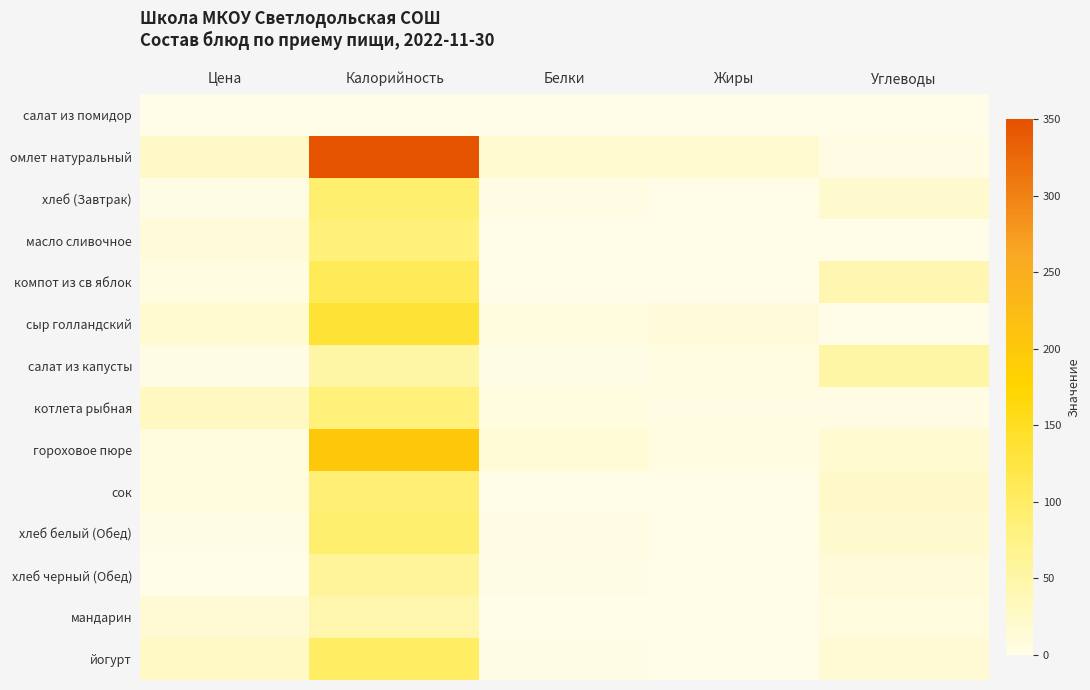

Reading right to left, transcribe all the data shown in this chart.

салат из помидор: Углеводы=1.1	Жиры=0.0	Белки=0.0	Калорийность=0.0	Цена=0.0
омлет натуральный: Углеводы=3.5	Жиры=18.3	Белки=19.0	Калорийность=345.9	Цена=25.1
хлеб (Завтрак): Углеводы=19.4	Жиры=0.4	Белки=3.0	Калорийность=92.8	Цена=1.8
масло сливочное: Углеводы=0.1	Жиры=1.4	Белки=0.2	Калорийность=86.0	Цена=11.2
компот из св яблок: Углеводы=42.3	Жиры=0.2	Белки=0.2	Калорийность=110.0	Цена=5.0
сыр голландский: Углеводы=0.0	Жиры=10.9	Белки=8.6	Калорийность=134.7	Цена=18.5
салат из капусты: Углеводы=51.2	Жиры=4.8	Белки=1.4	Калорийность=51.2	Цена=2.4
котлета рыбная: Углеводы=3.7	Жиры=4.0	Белки=5.9	Калорийность=85.8	Цена=30.0
гороховое пюре: Углеводы=18.6	Жиры=5.0	Белки=13.0	Калорийность=200.6	Цена=9.4
сок: Углеводы=22.0	Жиры=0.0	Белки=0.1	Калорийность=88.0	Цена=9.2
хлеб белый (Обед): Углеводы=19.4	Жиры=0.4	Белки=3.0	Калорийность=92.8	Цена=1.8
хлеб черный (Обед): Углеводы=12.3	Жиры=0.3	Белки=2.0	Калорийность=60.1	Цена=1.3
мандарин: Углеводы=8.9	Жиры=0.0	Белки=0.0	Калорийность=44.0	Цена=15.9
йогурт: Углеводы=15.9	Жиры=0.3	Белки=2.7	Калорийность=100.0	Цена=26.0